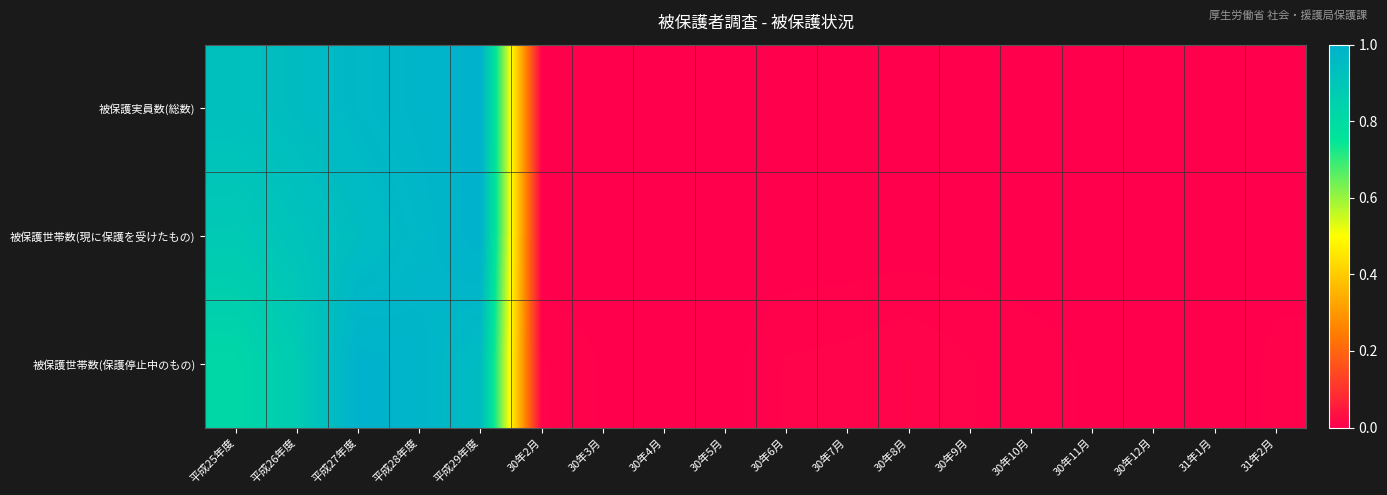

Reading left to right, transcribe all the data shown in this chart.

被保護実員数(総数): 平成25年度=0.9	平成26年度=0.9	平成27年度=1.0	平成28年度=1.0	平成29年度=1.0	30年2月=0.0	30年3月=0.0	30年4月=0.0	30年5月=0.0	30年6月=0.0	30年7月=0.0	30年8月=0.0	30年9月=0.0	30年10月=0.0	30年11月=0.0	30年12月=0.0	31年1月=0.0	31年2月=0.0
被保護世帯数(現に保護を受けたもの): 平成25年度=0.9	平成26年度=0.9	平成27年度=0.9	平成28年度=1.0	平成29年度=1.0	30年2月=0.0	30年3月=0.0	30年4月=0.0	30年5月=0.0	30年6月=0.0	30年7月=0.0	30年8月=0.0	30年9月=0.0	30年10月=0.0	30年11月=0.0	30年12月=0.0	31年1月=0.0	31年2月=0.0
被保護世帯数(保護停止中のもの): 平成25年度=0.8	平成26年度=0.9	平成27年度=1.0	平成28年度=1.0	平成29年度=0.9	30年2月=0.0	30年3月=0.0	30年4月=0.0	30年5月=0.0	30年6月=0.0	30年7月=0.0	30年8月=0.0	30年9月=0.0	30年10月=0.0	30年11月=0.0	30年12月=0.0	31年1月=0.0	31年2月=0.0